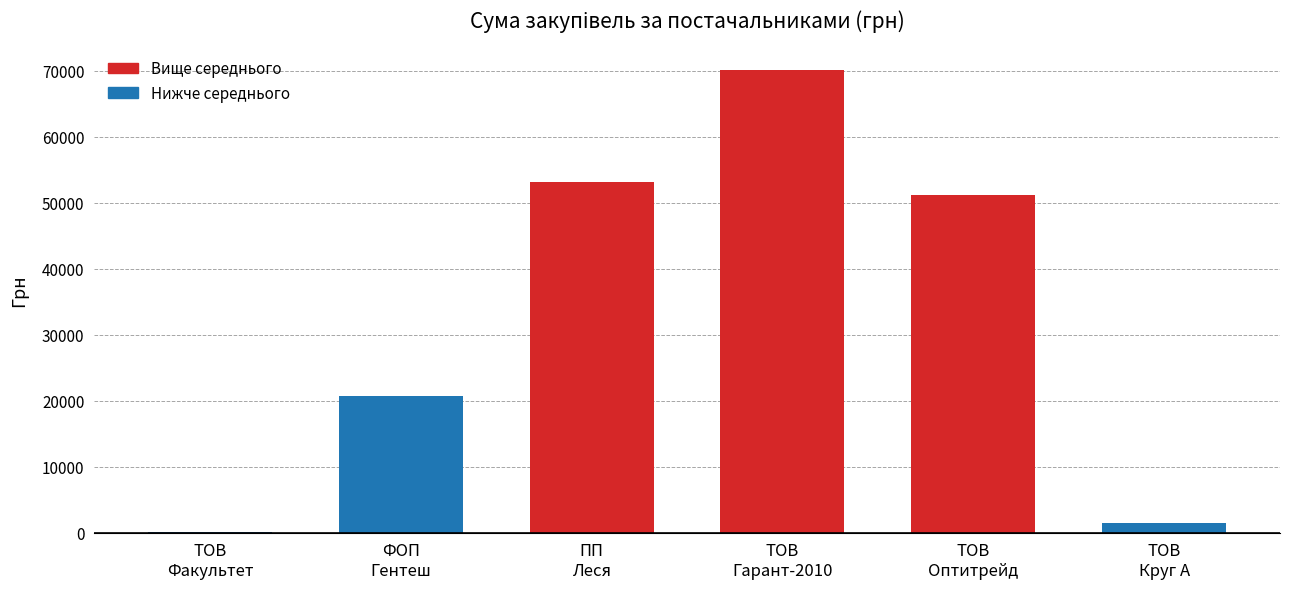

What is the maximum value shown in the chart?

70149.9